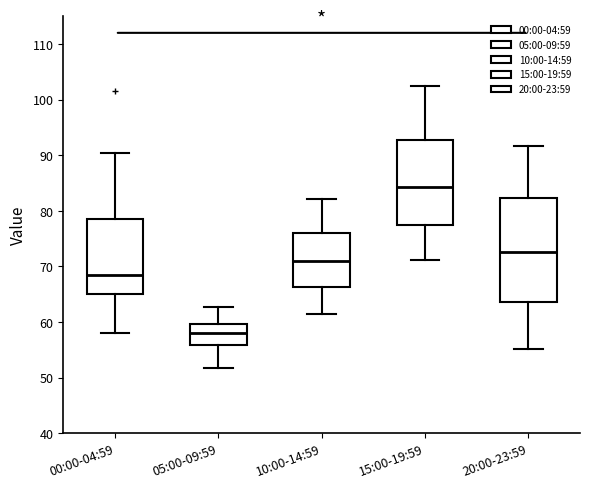

Reading left to right, transcribe this box plot: for each box, give where its median line is, the range the box spans, and where its two whiskers end, as read against the y-axis. The values are not printed on the chart, so give them approximately, as read against the axis.

00:00-04:59: median 68, box 65 to 79, whiskers 58 to 90
05:00-09:59: median 58, box 56 to 60, whiskers 52 to 63
10:00-14:59: median 71, box 66 to 76, whiskers 62 to 82
15:00-19:59: median 84, box 77 to 93, whiskers 71 to 102
20:00-23:59: median 73, box 64 to 82, whiskers 55 to 92